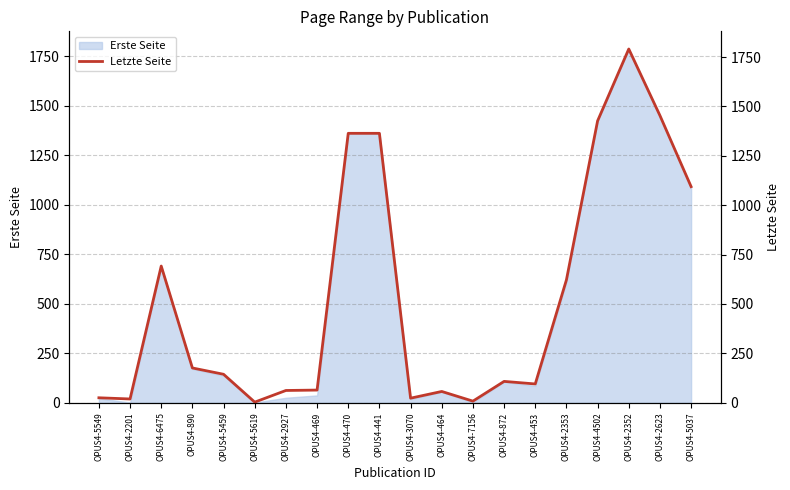

True or false: the data has more than 2 interior local peaks.

True